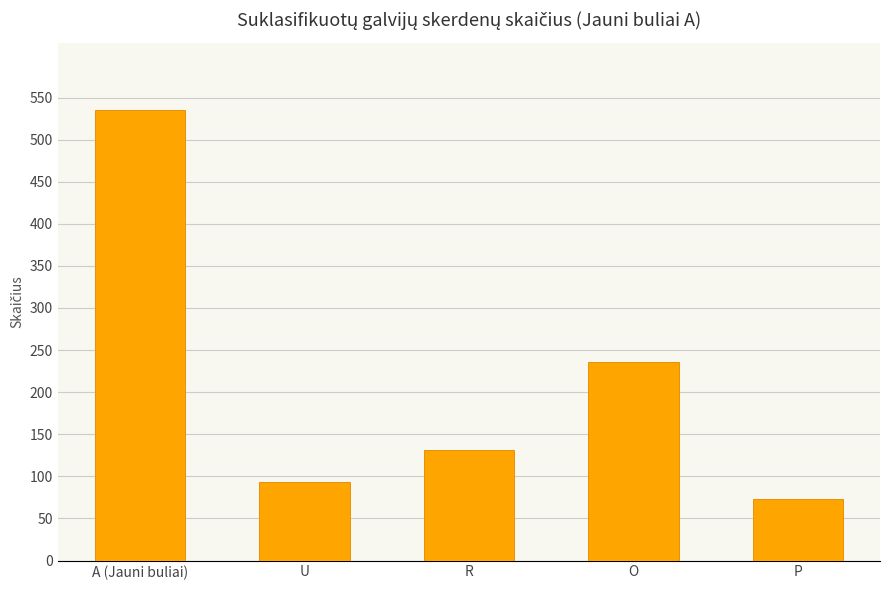

What is the minimum value shown in the chart?

73